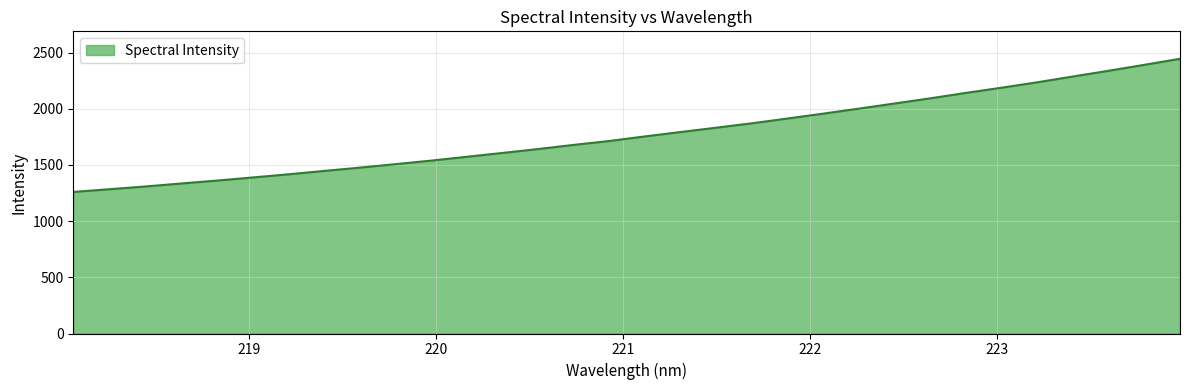

How many lines are shown in the chart?

1